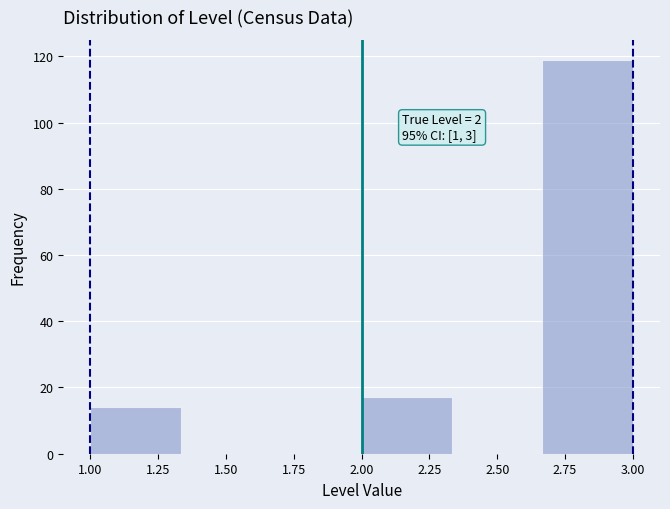

Which range on the x-axis has the tallest bar?

2.65 to 3.00